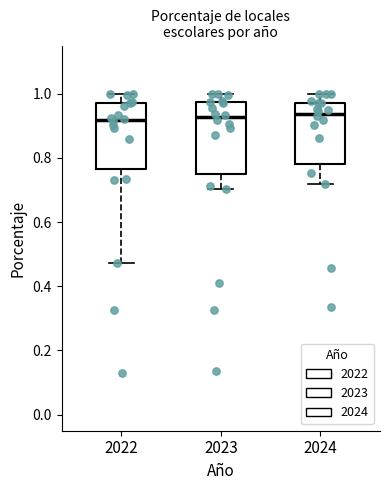

Where does the median line of the box at x = 2024 sit on the y-axis? The values are not printed on the chart, so give them approximately, as read against the axis.

0.94